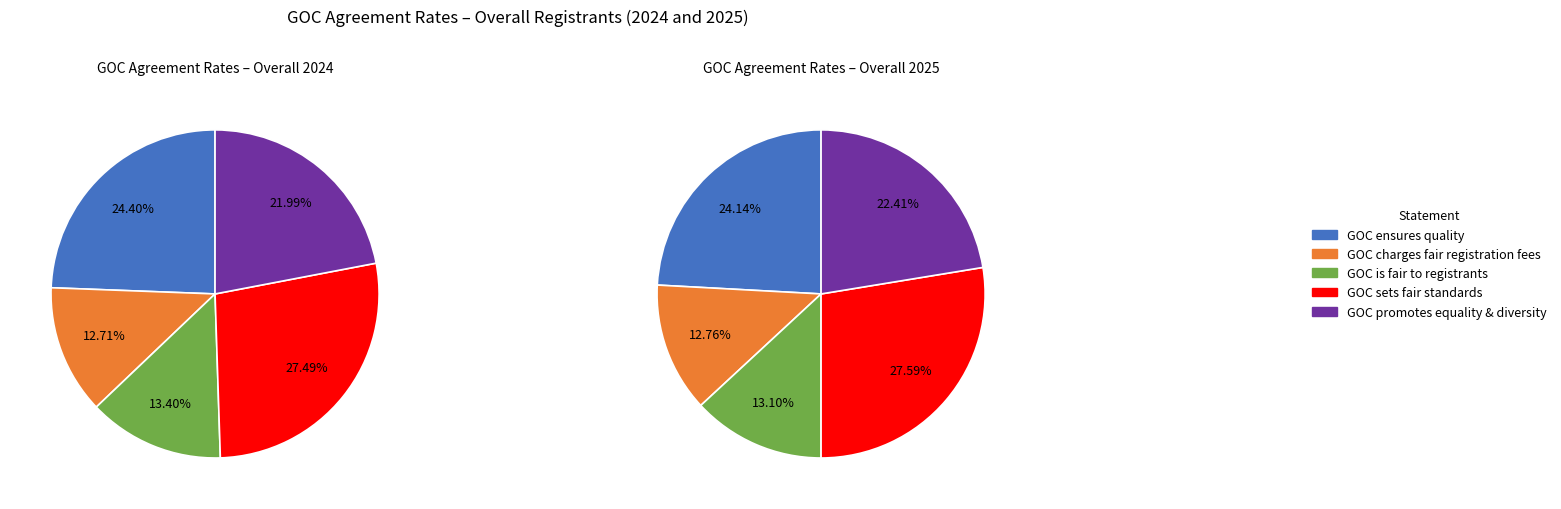

Which category has the biggest portion of the pie?

GOC sets fair standards